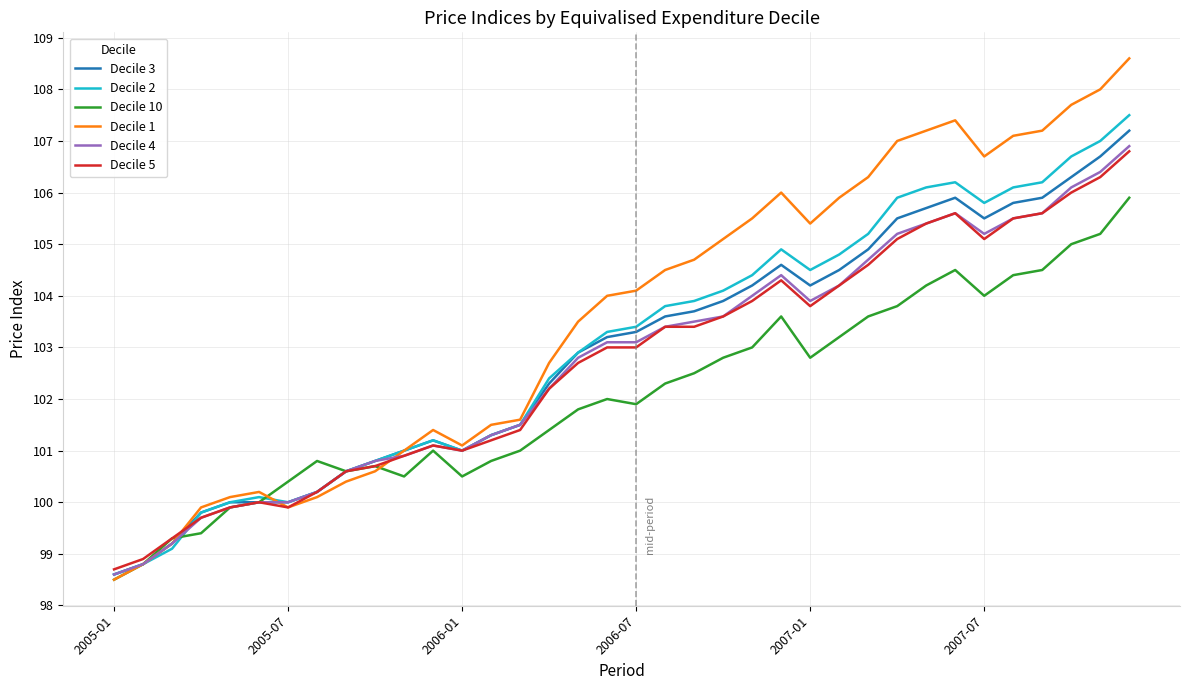

What is the highest value of the Decile 2 series?

107.5